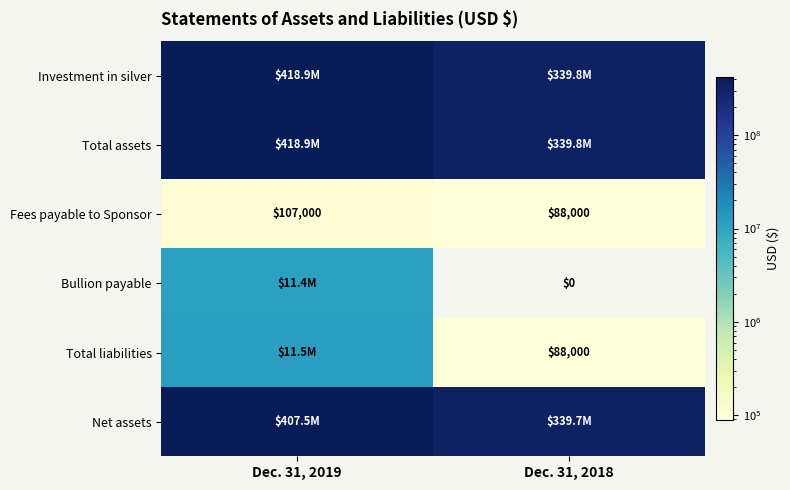

At which category does the chart reach its peak across all series?

Dec. 31, 2019